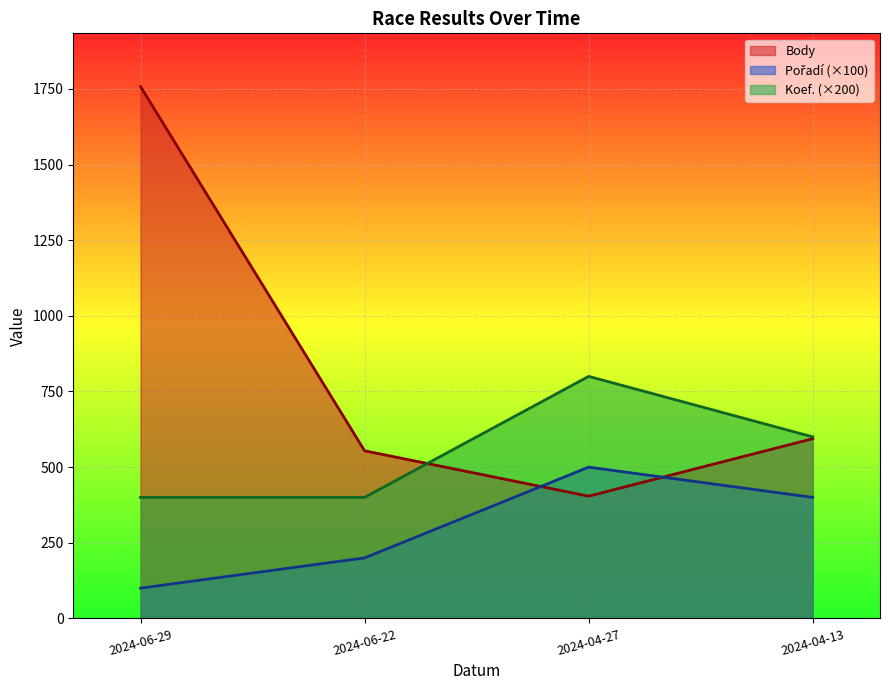

Rank the series at 2024-04-13 from lowest to highest value.

Pořadí, Body, Koef.